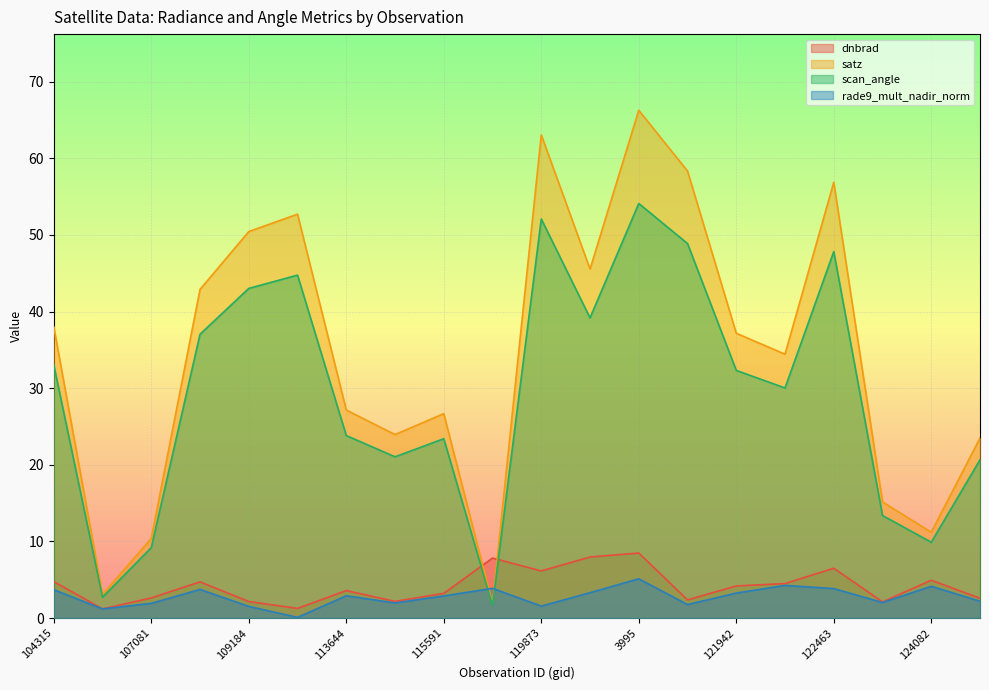

At how many categories does at least one series exceed 2?

20